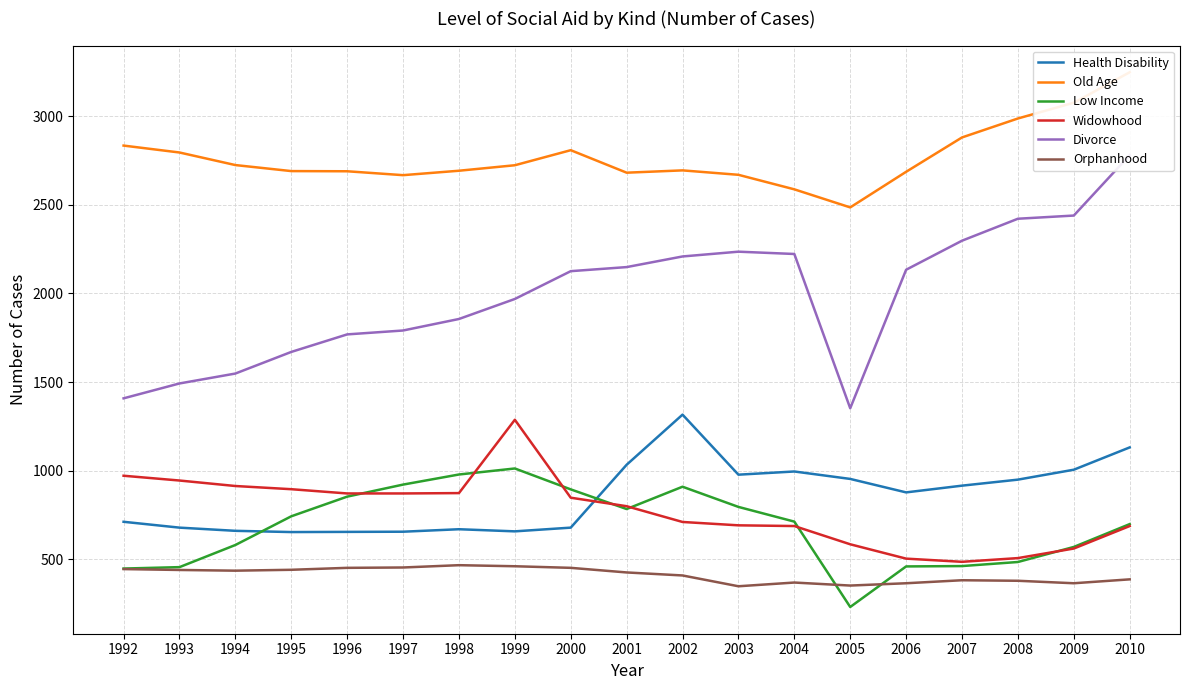

At which label does Divorce reach its peak?

2010